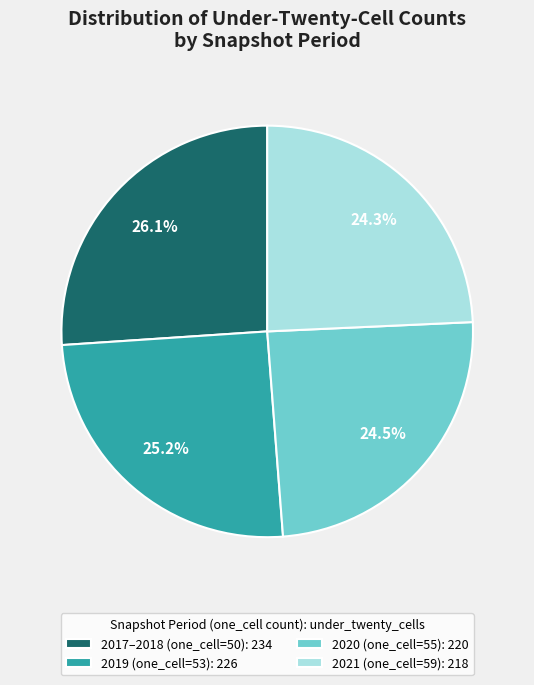

Which category has the biggest portion of the pie?

2017–2018 (one_cell=50): 234